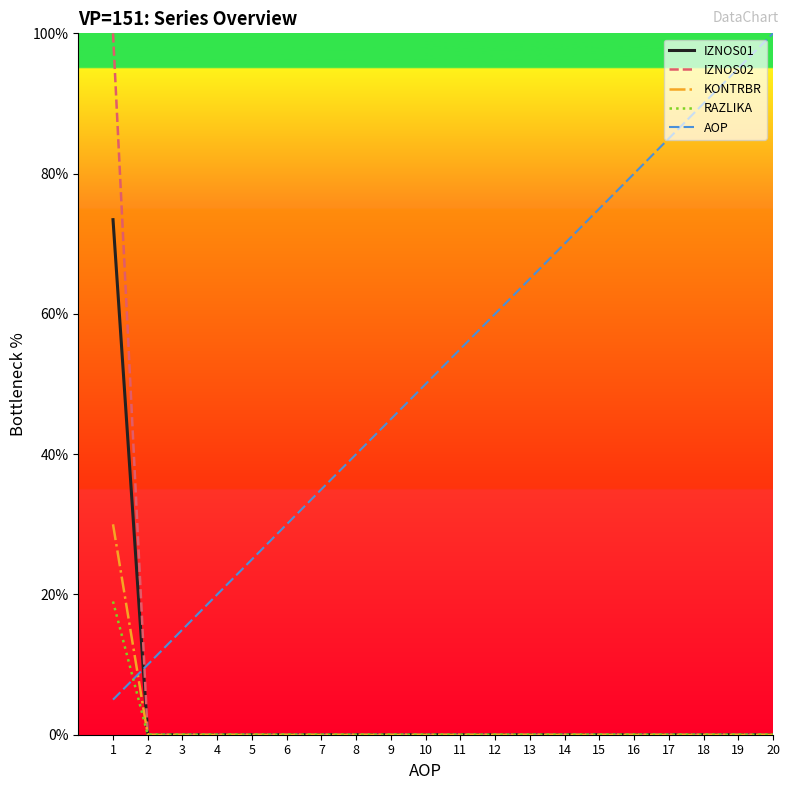

How many times do RAZLIKA and AOP cross each other?

1